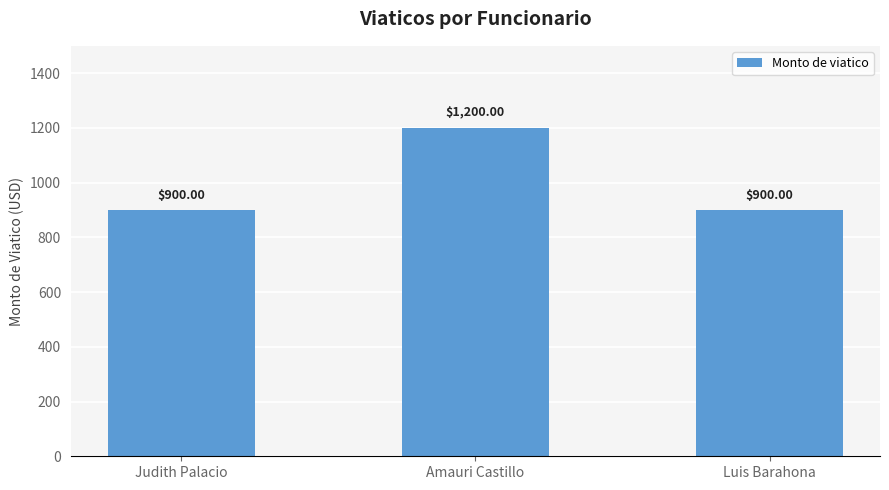

How many values are between 900 and 1200?

3